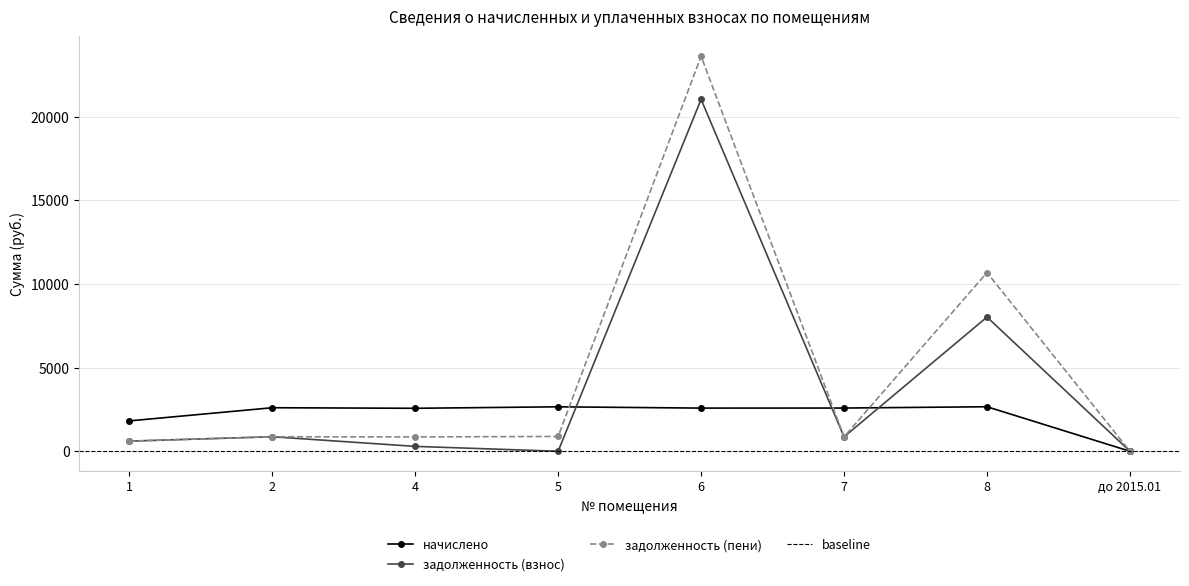

What is the greatest value displayed?

23624.8